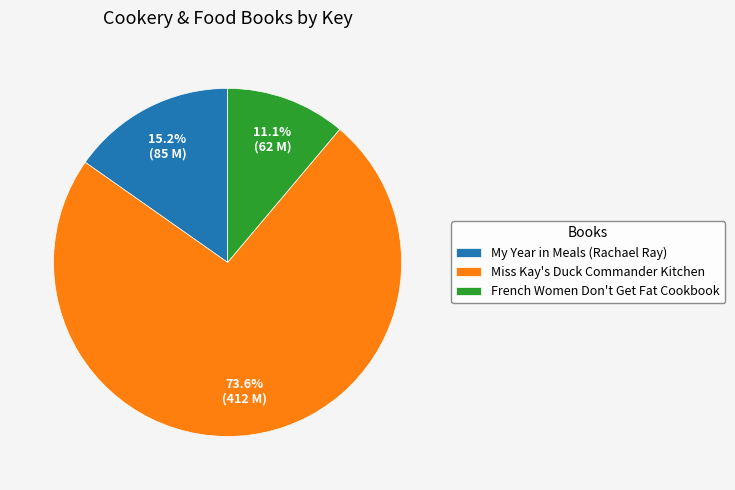

Rank the categories by value from lowest to highest.

French Women Don't Get Fat Cookbook, My Year in Meals (Rachael Ray), Miss Kay's Duck Commander Kitchen